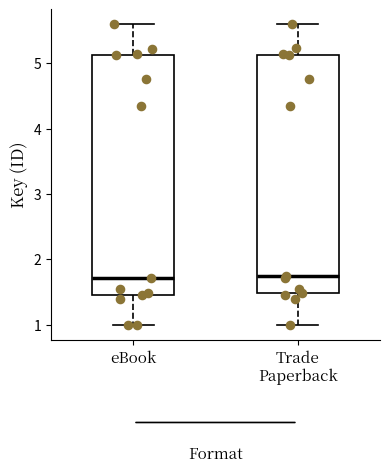

Reading left to right, transcribe this box plot: for each box, give where its median line is, the range the box spans, and where its two whiskers end, as read against the y-axis. The values are not printed on the chart, so give them approximately, as read against the axis.

eBook: median 1.7, box 1.5 to 5.1, whiskers 1.0 to 5.6
Trade Paperback: median 1.7, box 1.5 to 5.1, whiskers 1.0 to 5.6